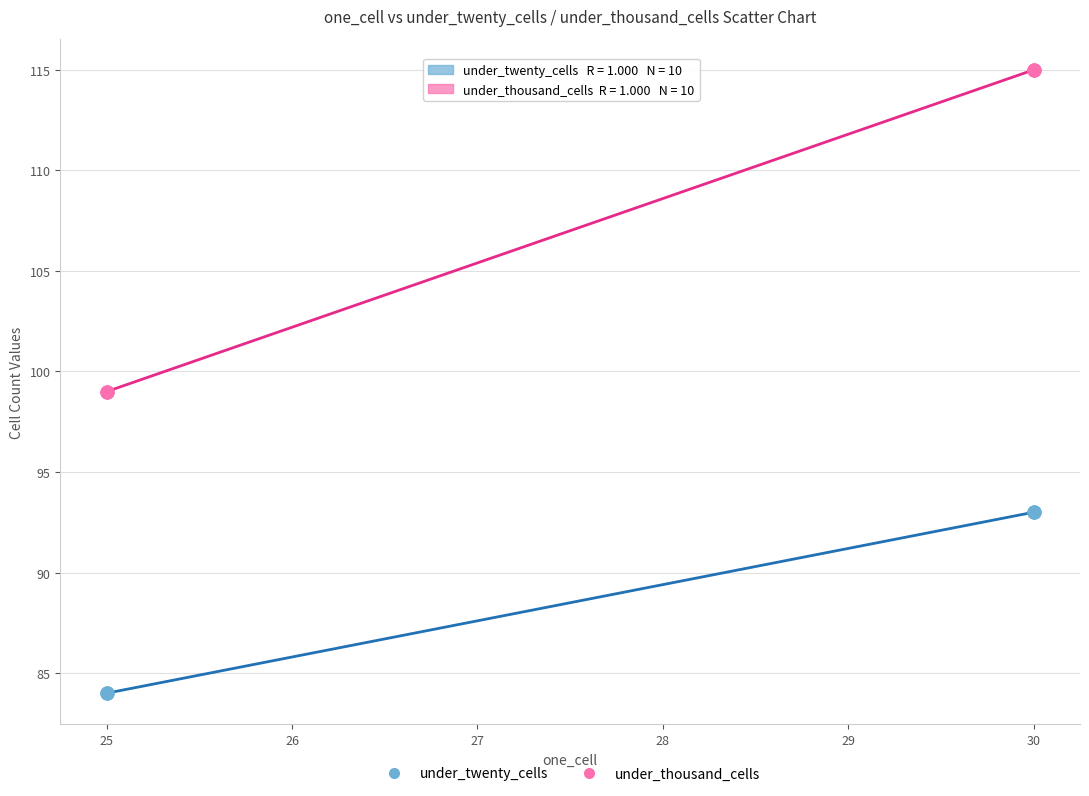

Which series reaches the minimum Y coordinate?

under_twenty_cells